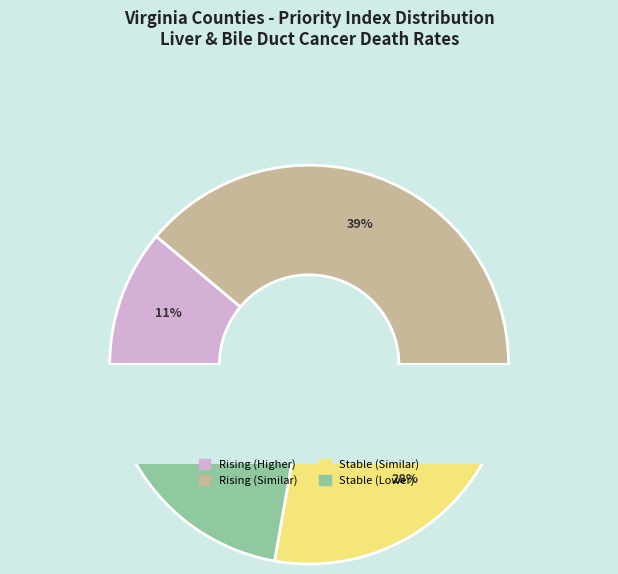

Rank the categories by value from highest to lowest.

Rising (Similar), Stable (Similar), Stable (Lower), Rising (Higher)